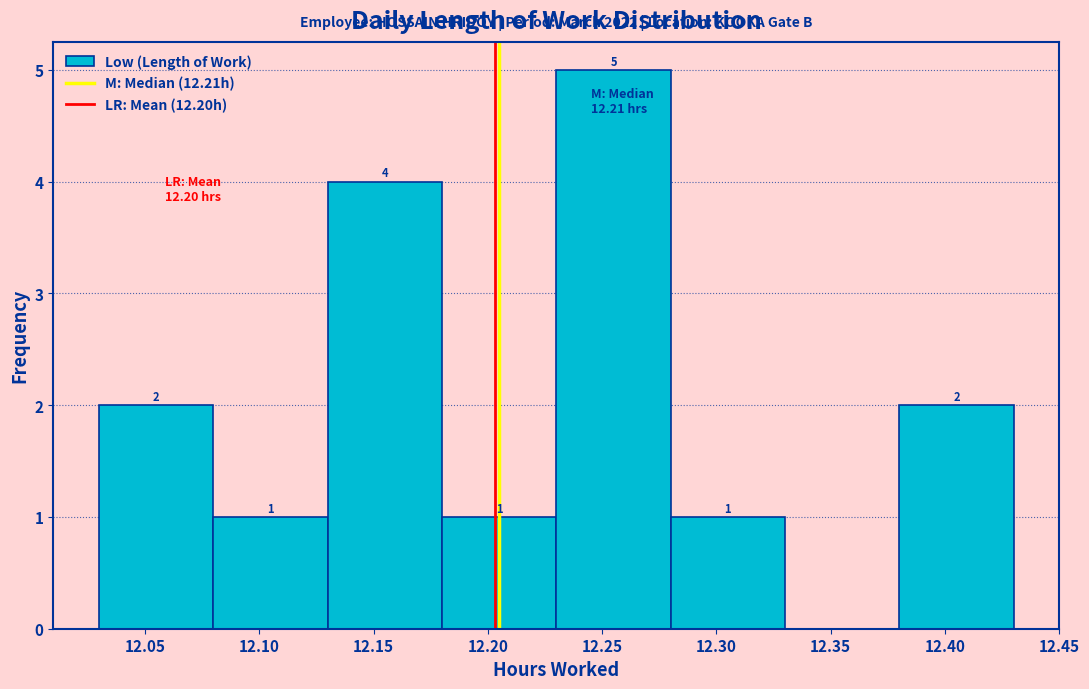

Which range on the x-axis has the tallest bar?

12.23 to 12.28